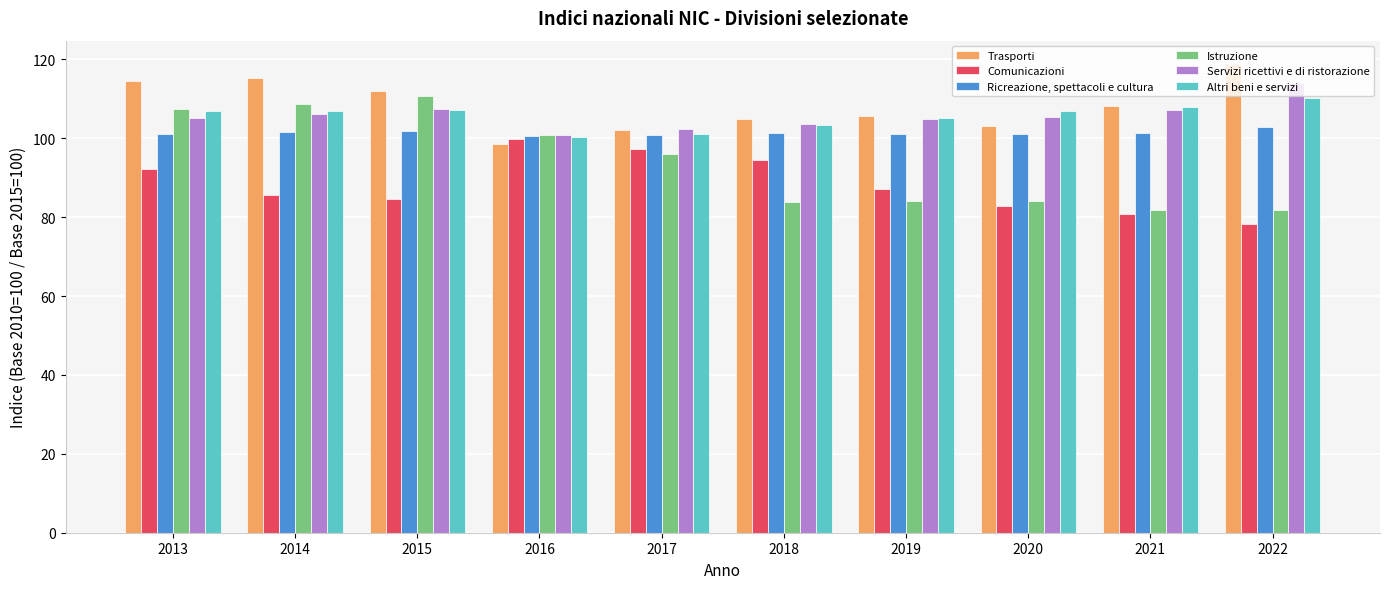

Are the bars horizontal?

No